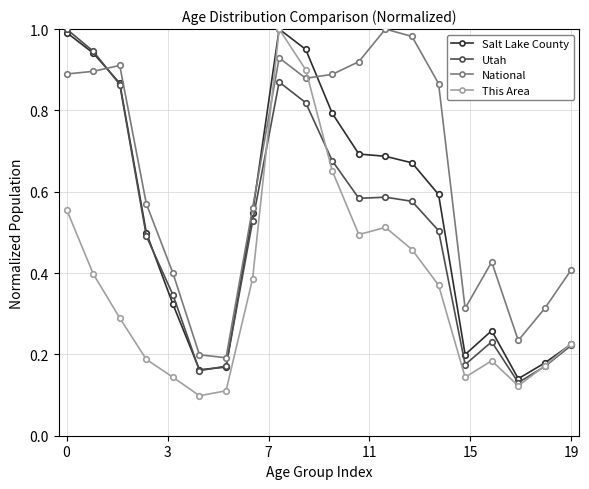

Is this an area chart (filled region under the line)?

No